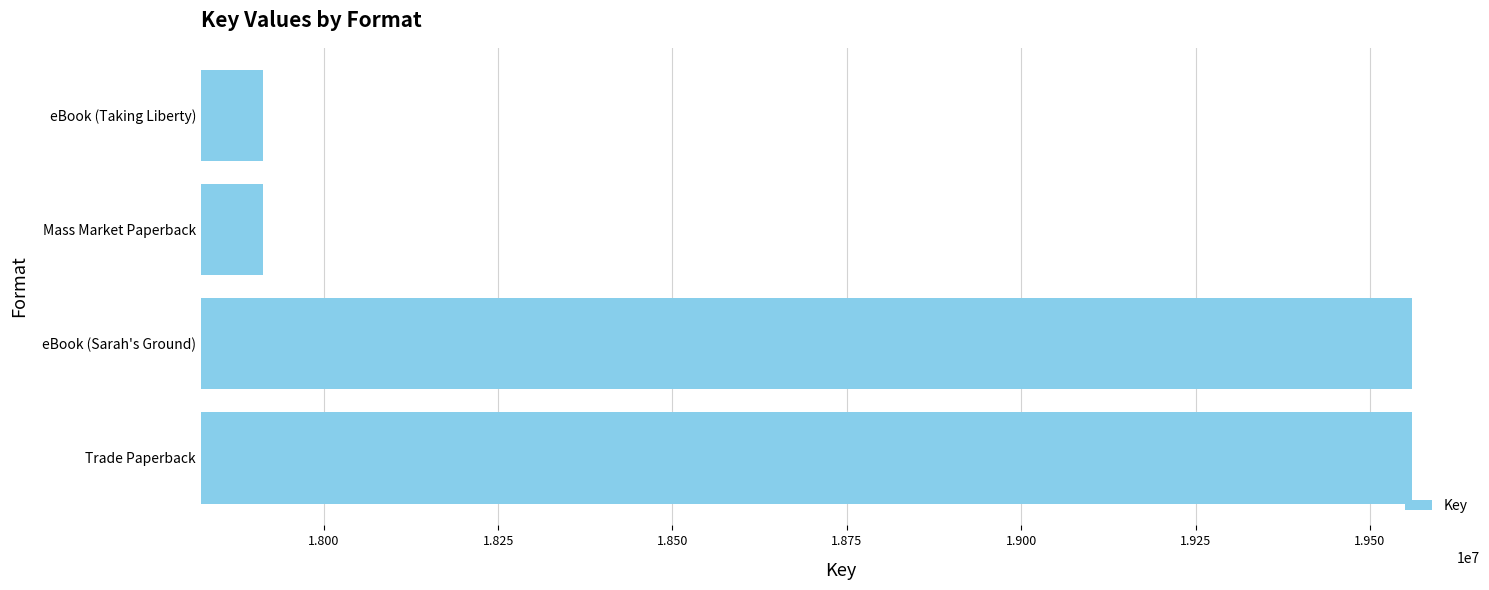

What is the smallest value displayed?

17913220